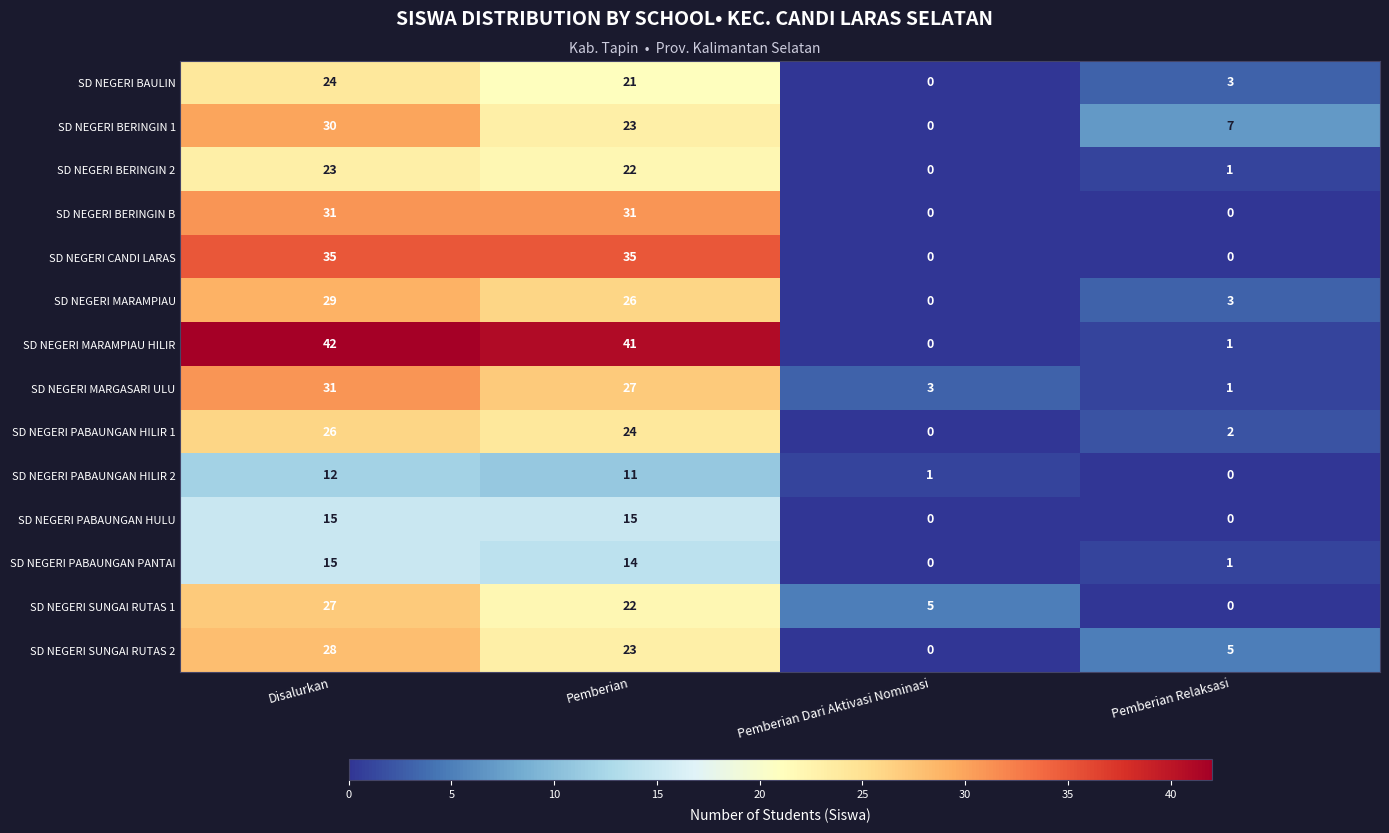

Count the number of data series in this chart.

14